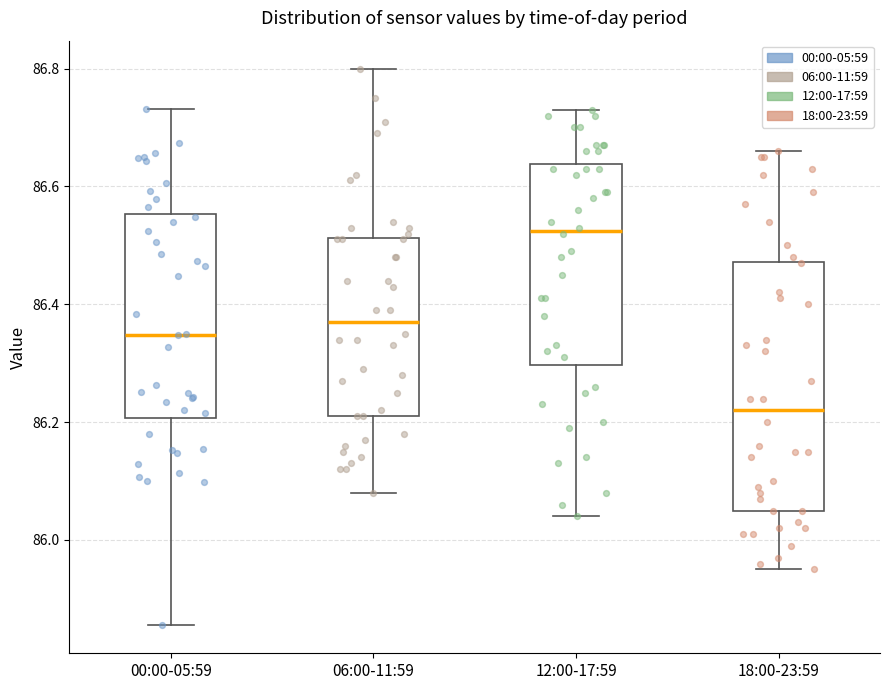

Where does the lower whisker of the box for 00:00-05:59 end on the y-axis? The values are not printed on the chart, so give them approximately, as read against the axis.

85.86